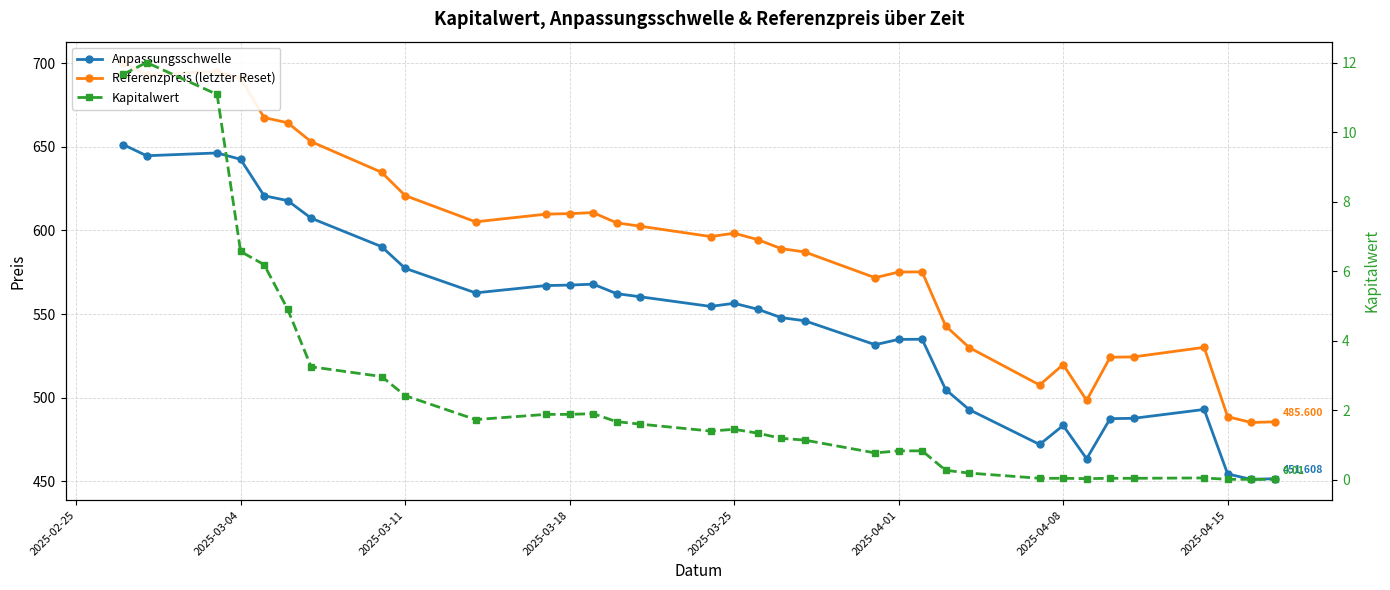

What are all the series names shown in the legend?

Anpassungsschwelle, Referenzpreis (letzter Reset), Kapitalwert